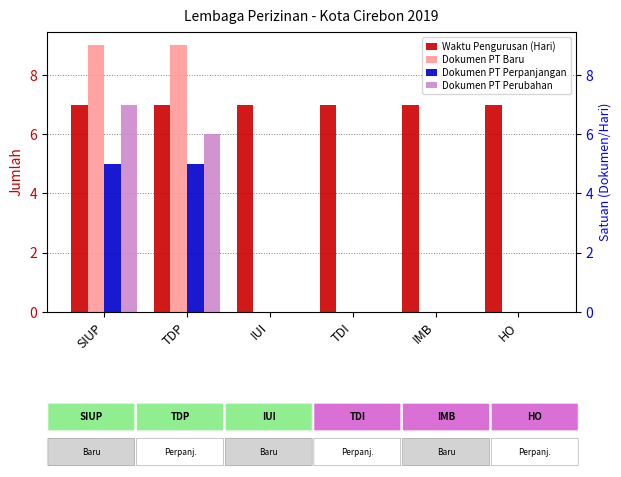

Is it true that Dokumen PT Perubahan equals 6 at TDP?

True